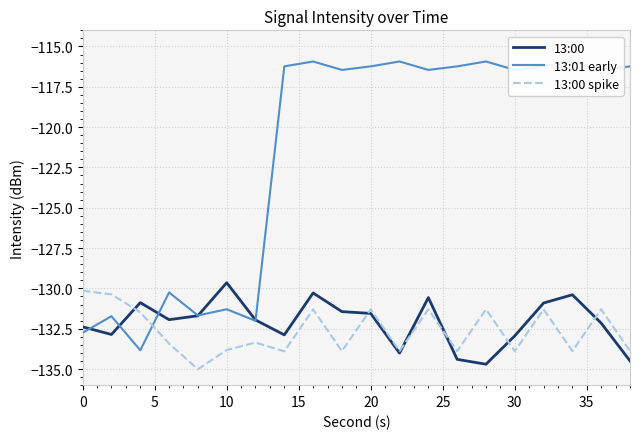

How many interior local valleys does the 13:00 series have?

5